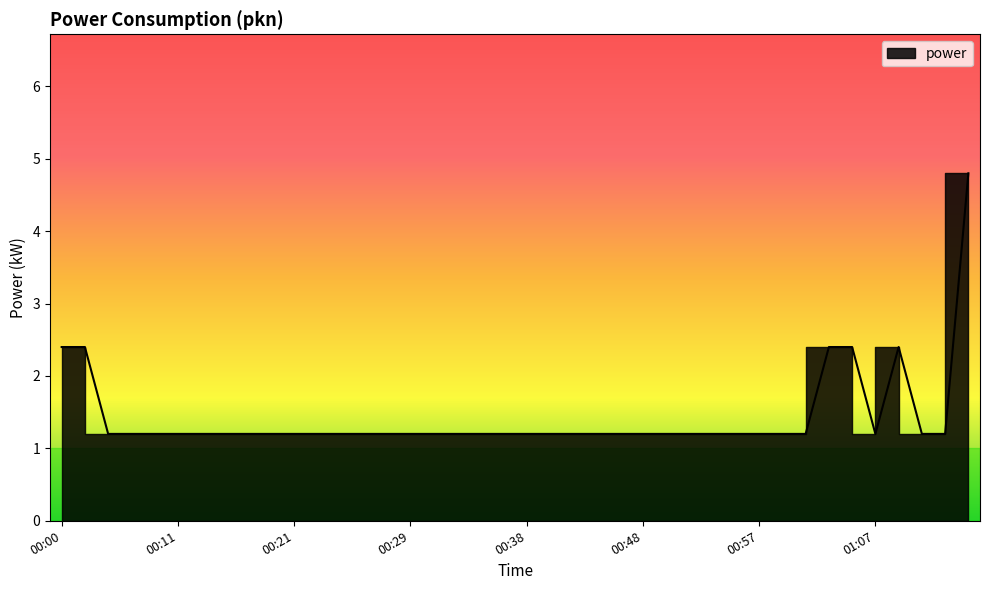

Reading left to right, extract all data points from this chart.

2.4	2.4	1.2	1.2	1.2	1.2	1.2	1.2	1.2	1.2	1.2	1.2	1.2	1.2	1.2	1.2	1.2	1.2	1.2	1.2	1.2	1.2	1.2	1.2	1.2	1.2	1.2	1.2	1.2	1.2	1.2	1.2	1.2	2.4	2.4	1.2	2.4	1.2	1.2	4.8